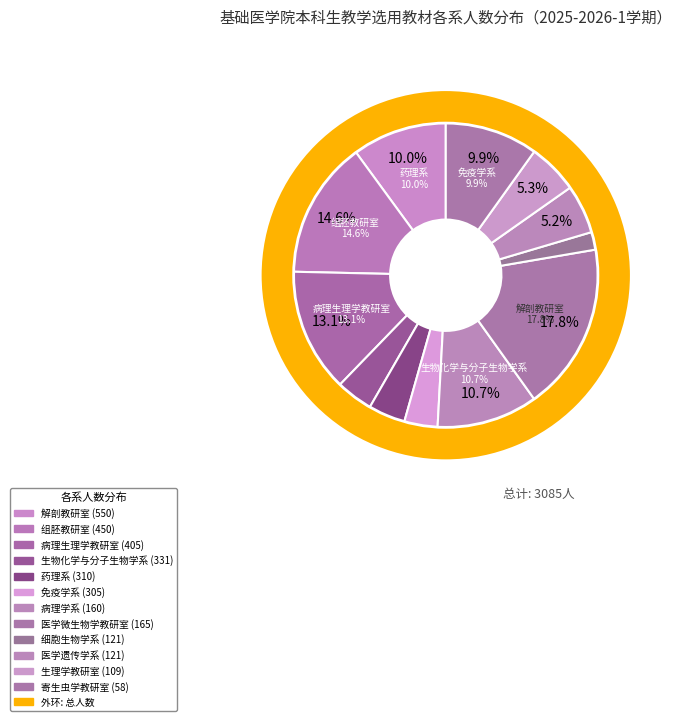

Which category has the biggest portion of the pie?

解剖教研室